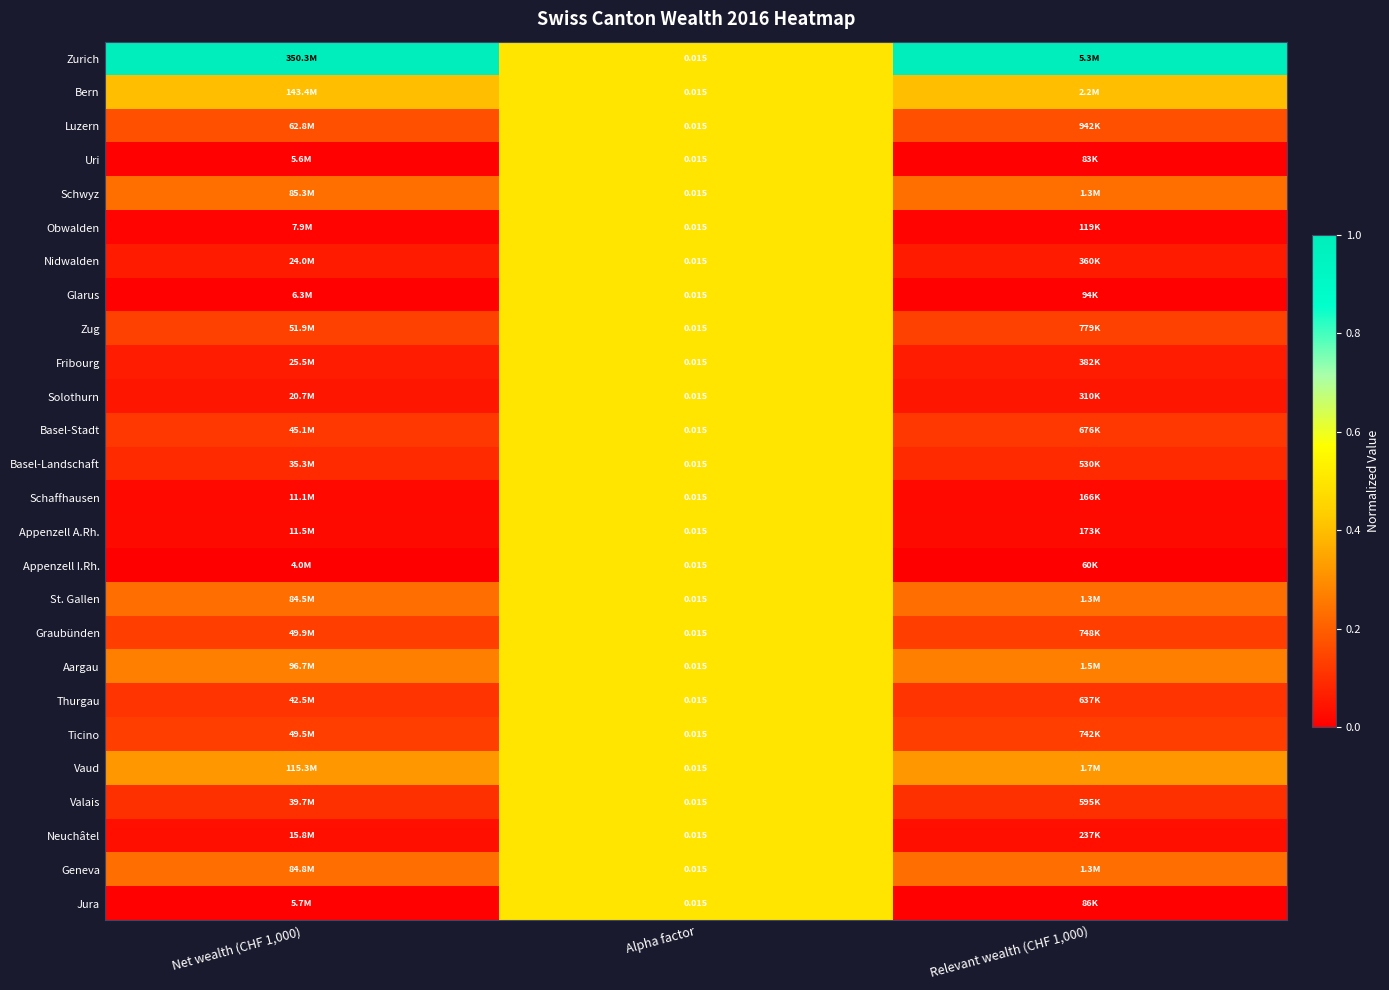

At Alpha factor, list the series in order from smallest to largest.

Zurich, Bern, Luzern, Uri, Schwyz, Obwalden, Nidwalden, Glarus, Zug, Fribourg, Solothurn, Basel-Stadt, Basel-Landschaft, Schaffhausen, Appenzell A.Rh., Appenzell I.Rh., St. Gallen, Graubünden, Aargau, Thurgau, Ticino, Vaud, Valais, Neuchâtel, Geneva, Jura